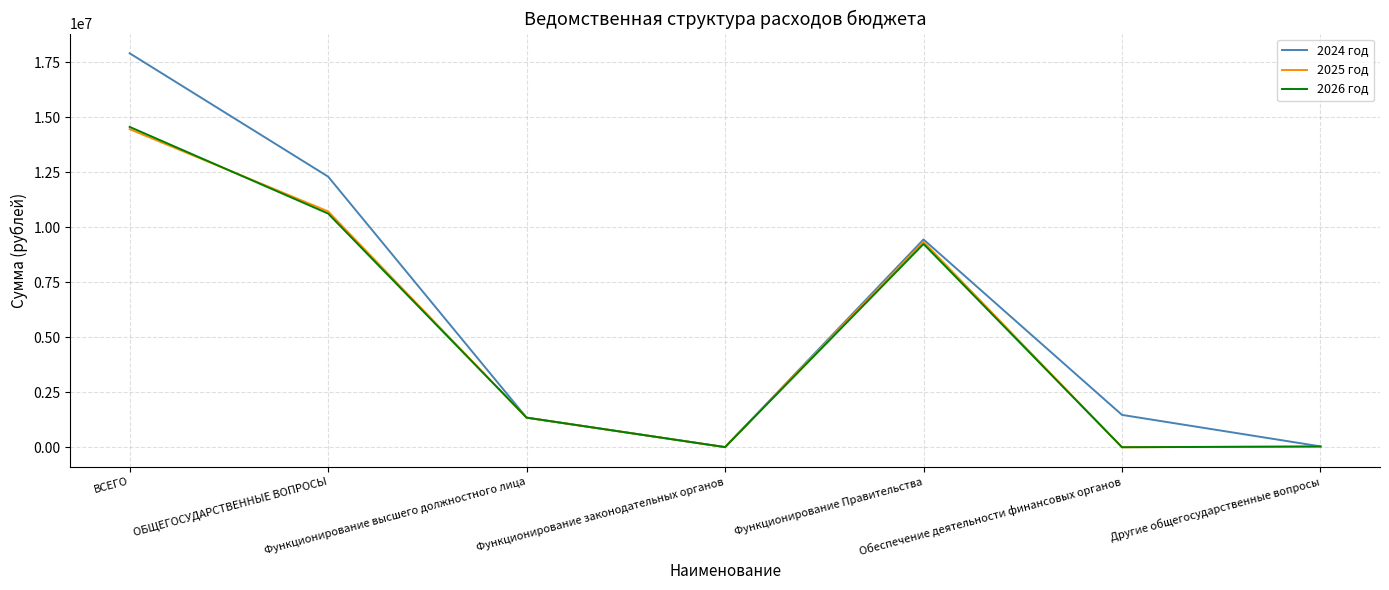

What are all the series names shown in the legend?

2024 год, 2025 год, 2026 год